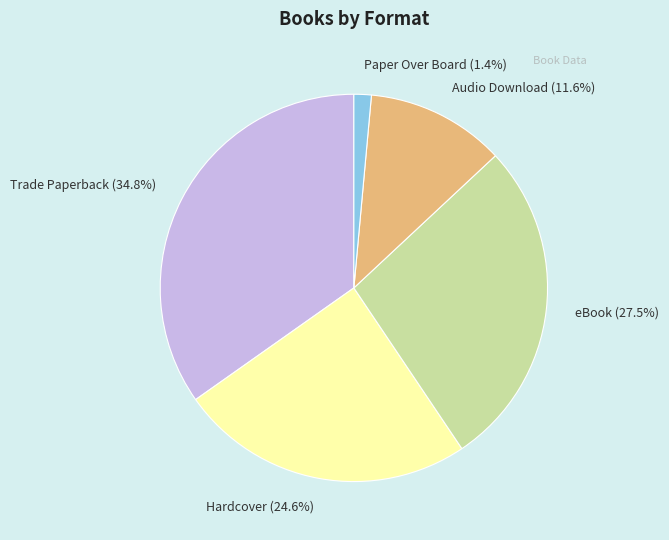

What is the smallest slice in the pie chart?

Paper Over Board